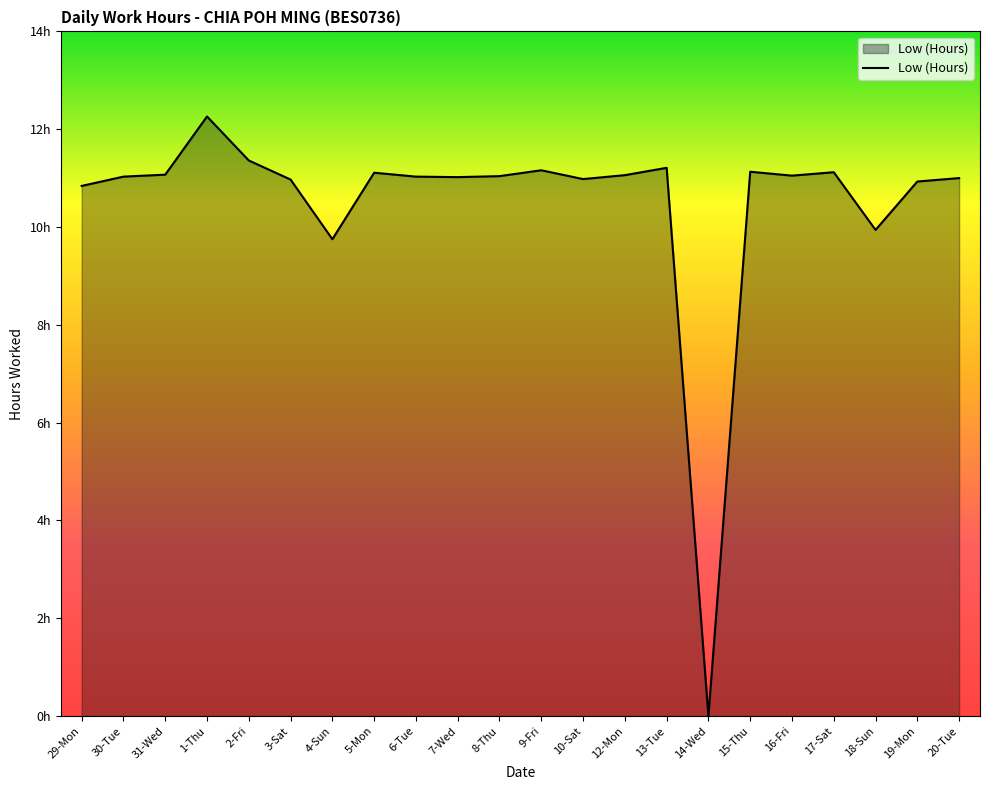

Does the chart have visible grid lines?

No